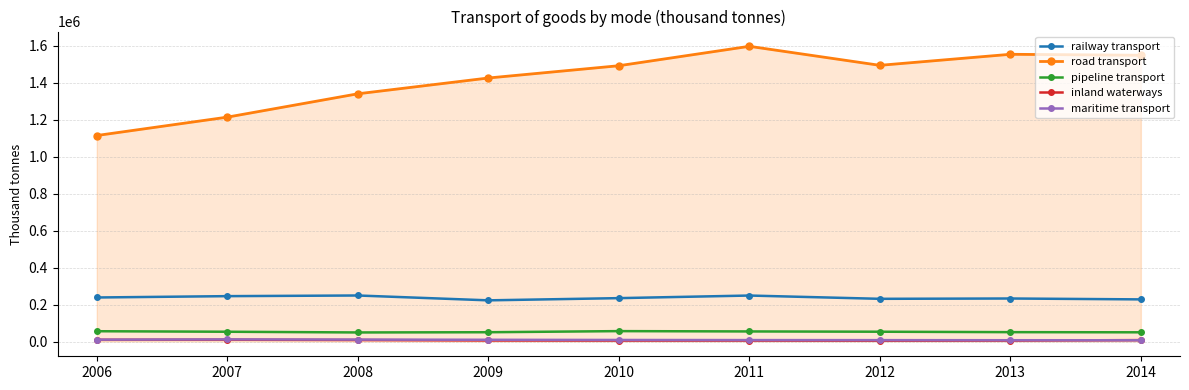

Is the value of railway transport at 2006 greater than the value of road transport at 2008?

No